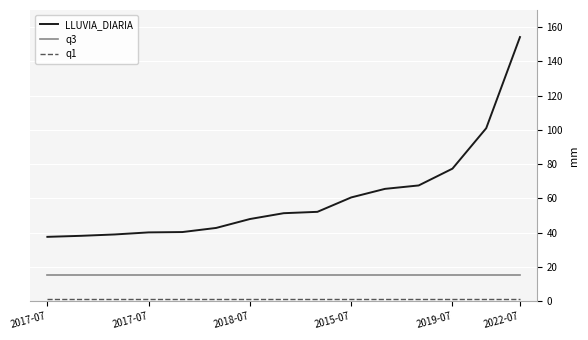

What is the highest value of the q3 series?

15.4